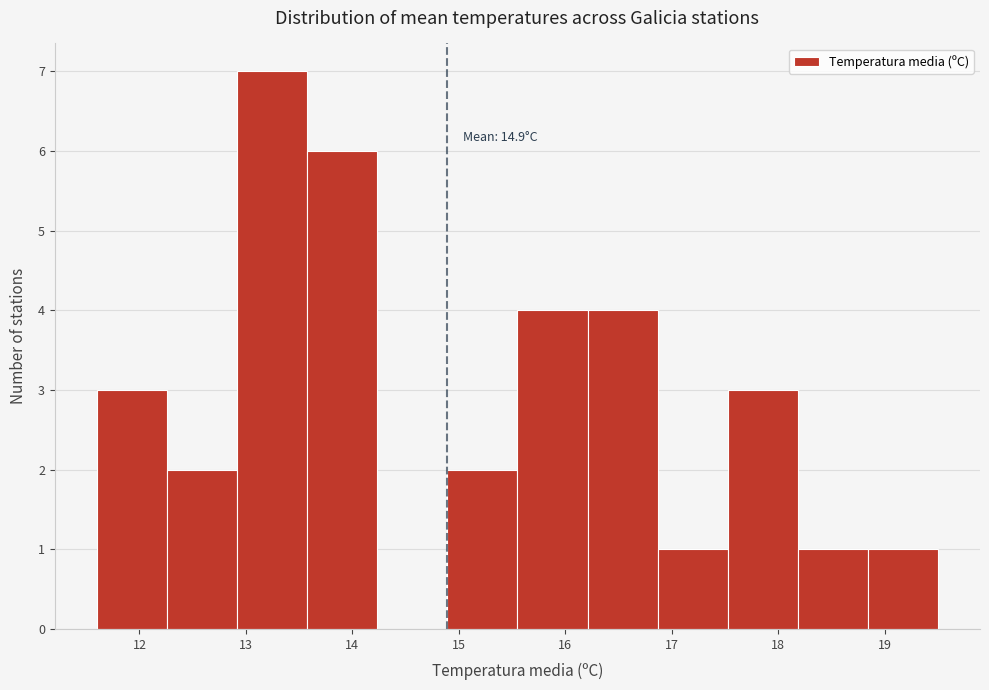

Over which range of the x-axis is the bar tallest?

12.9 to 13.6